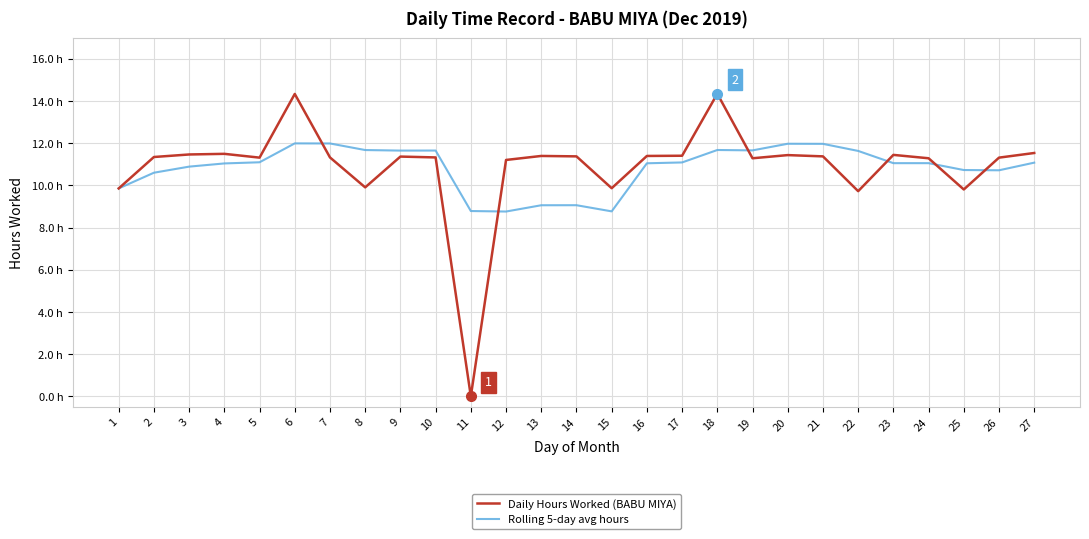

What are all the series names shown in the legend?

Daily Hours Worked (BABU MIYA), Rolling 5-day avg hours